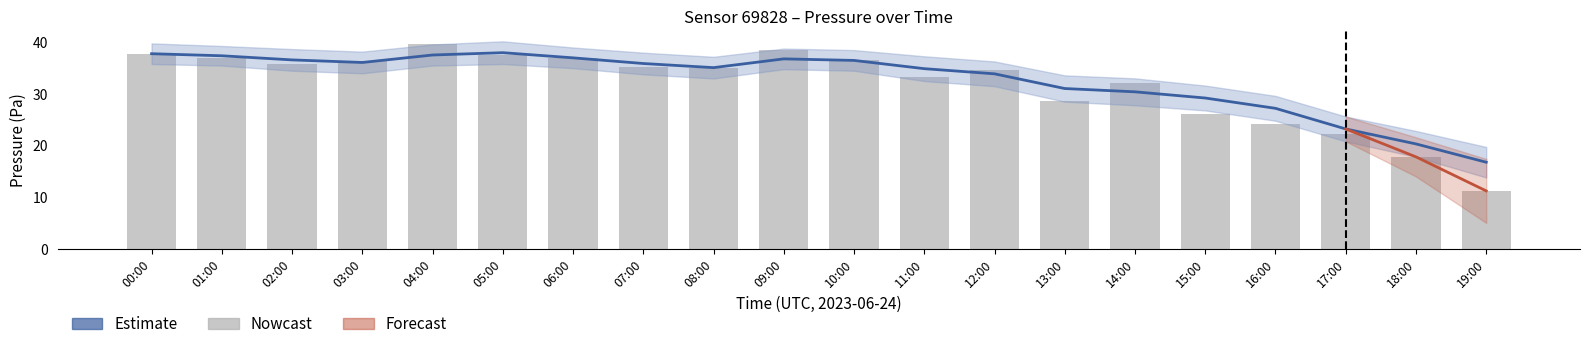

What position from the left is 09:00?

10